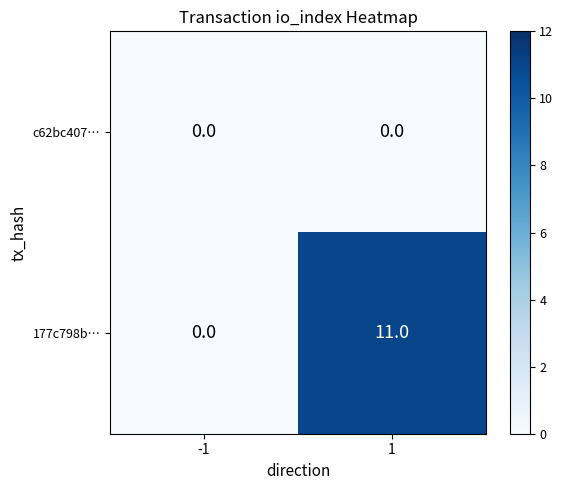

At how many categories does at least one series exceed 8?

1